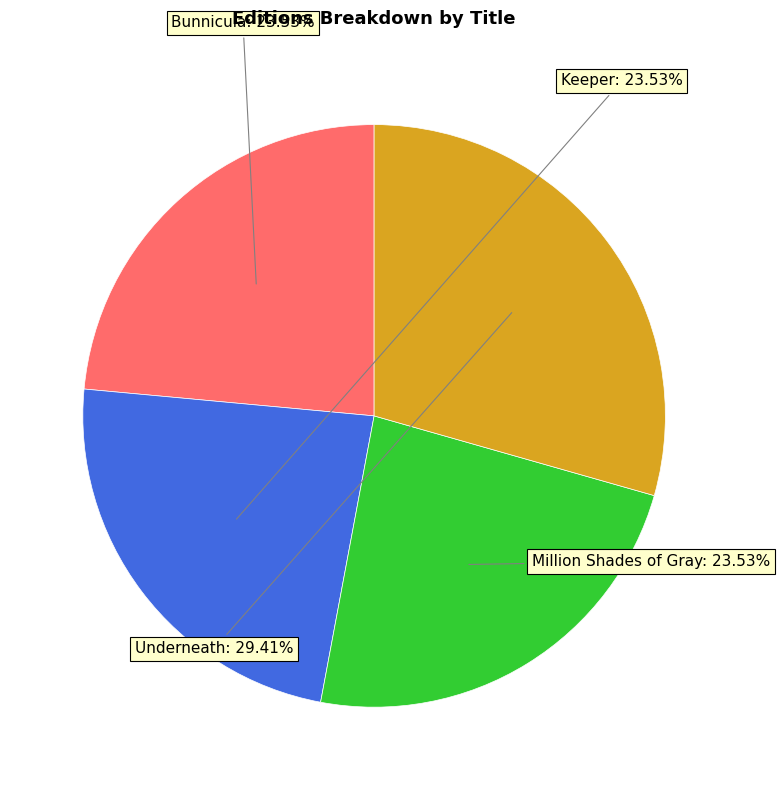

Does any single category account for the majority?

No